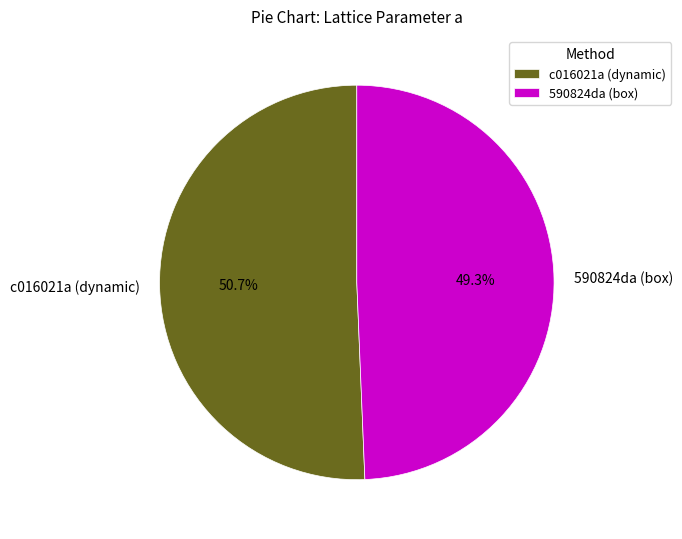

Which slice is the largest?

c016021a (dynamic)